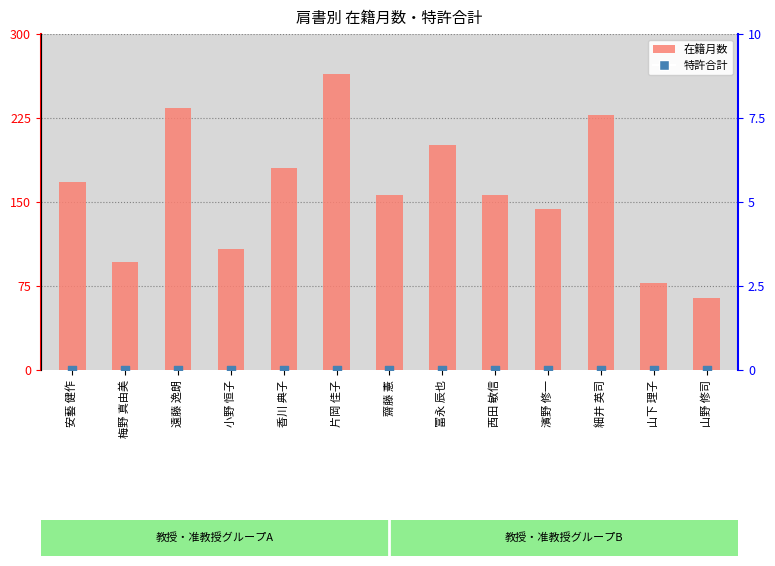

Which series contains the lowest Y value?

特許合計